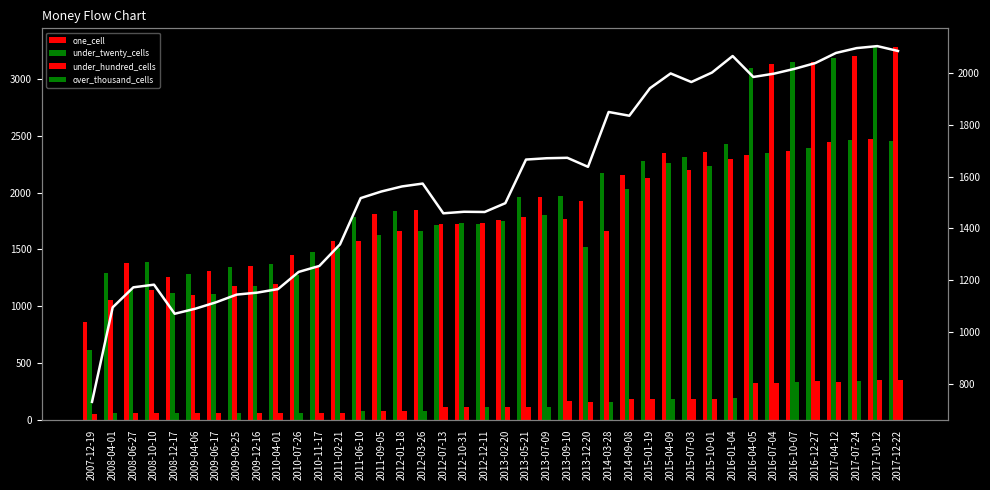

What position from the right is 2010-11-17?

29